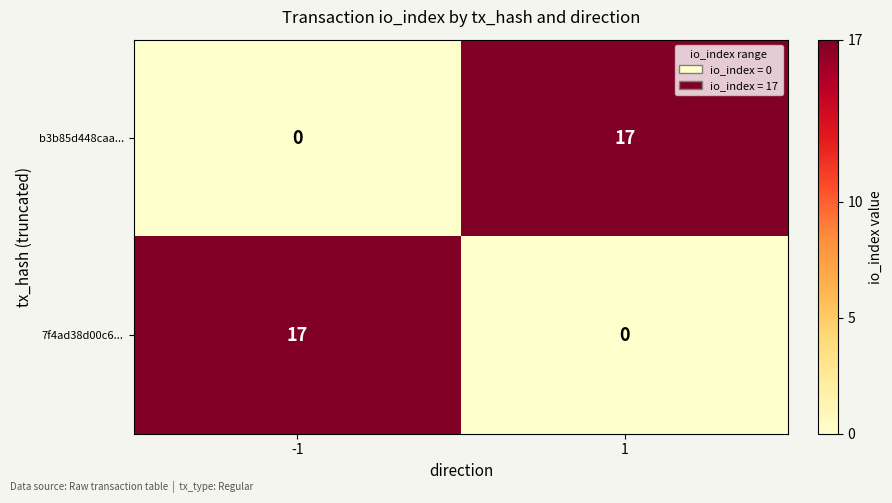

What is the difference between the 7f4ad38d00c6... values at -1 and 1?

17